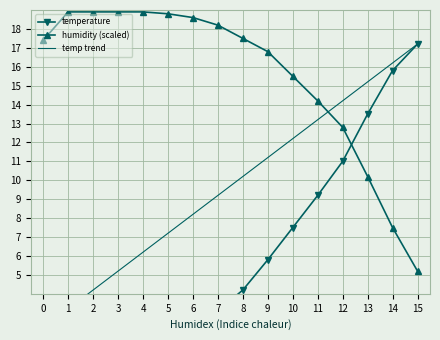

What is the value of the humidity (scaled) point at the 8th from the left?

18.2